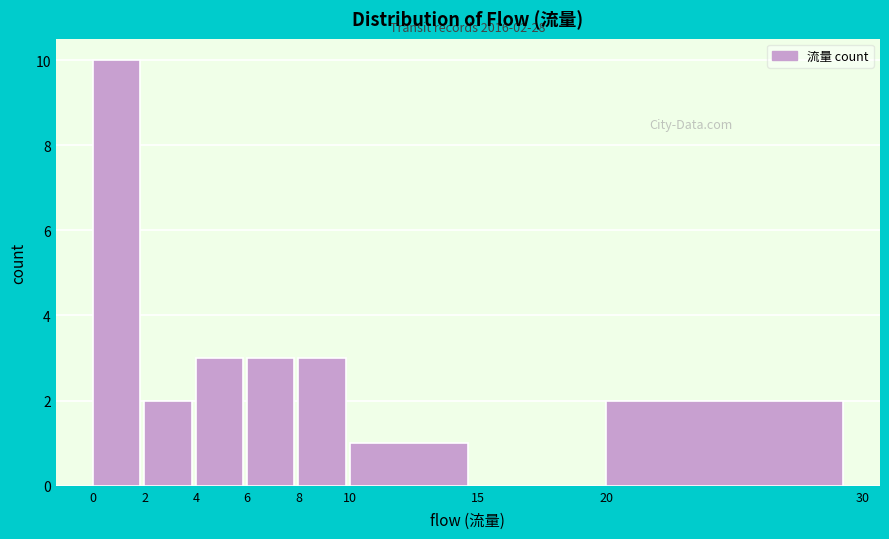

Over which range of the x-axis is the bar tallest?

0 to 2